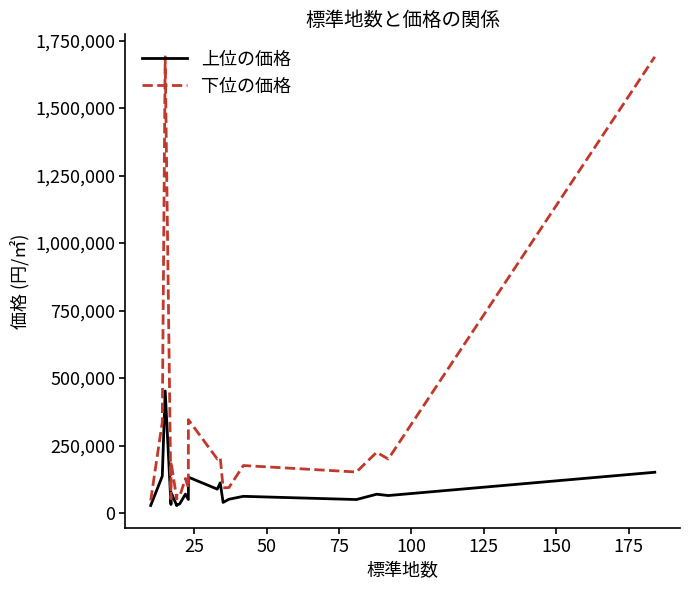

Is it true that 下位の価格 equals 2246697 at 19?

False